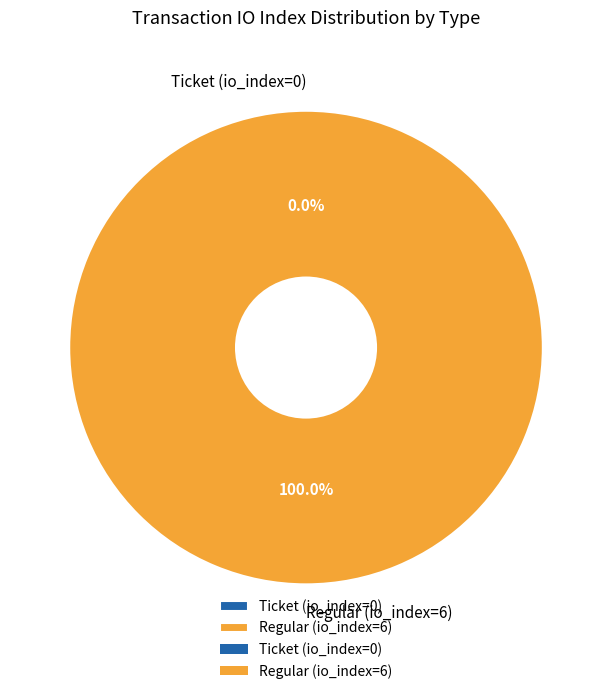

How many segments does this pie chart have?

2